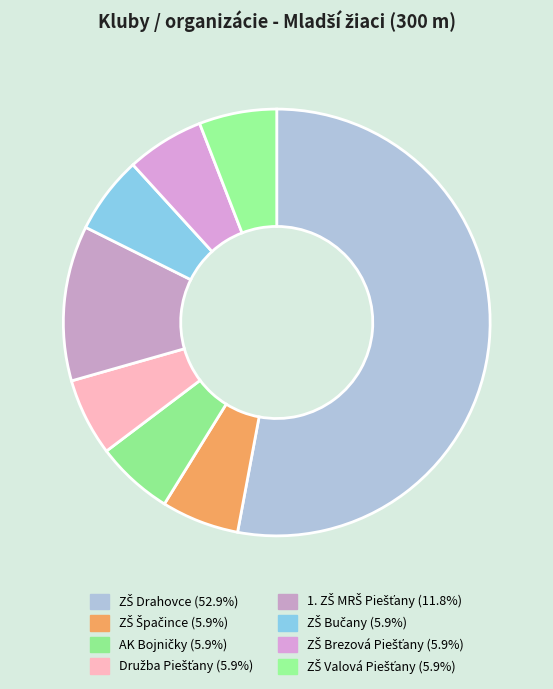

The 1. ZŠ MRŠ Piešťany slice represents 3% of the pie. True or false?

False